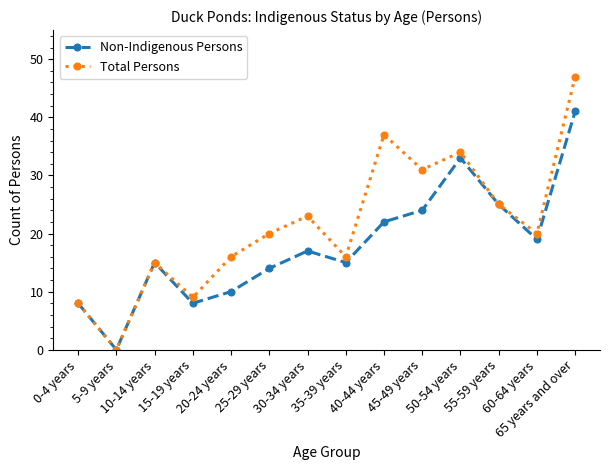

What is the sum of the Total Persons values at 50-54 years and 60-64 years?

54